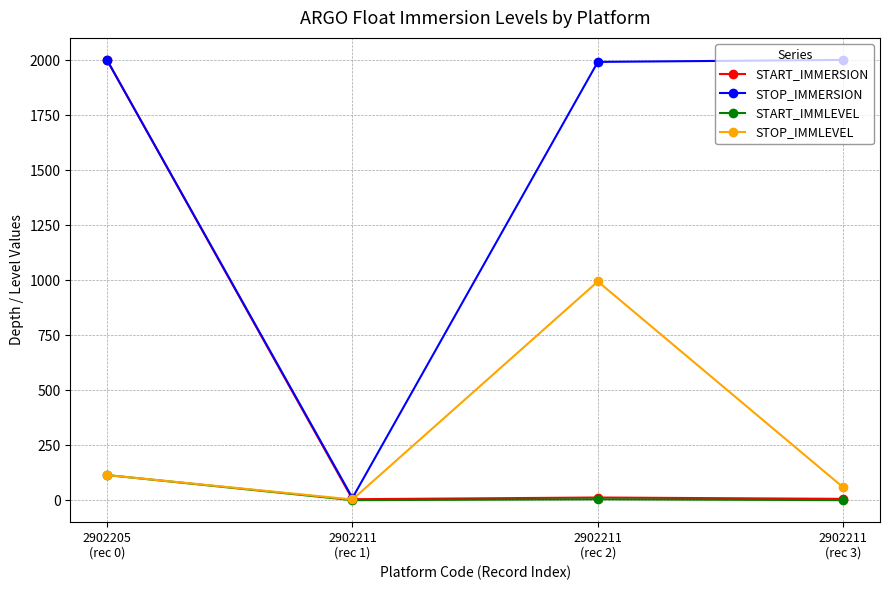

What is the greatest value displayed?

2001.1